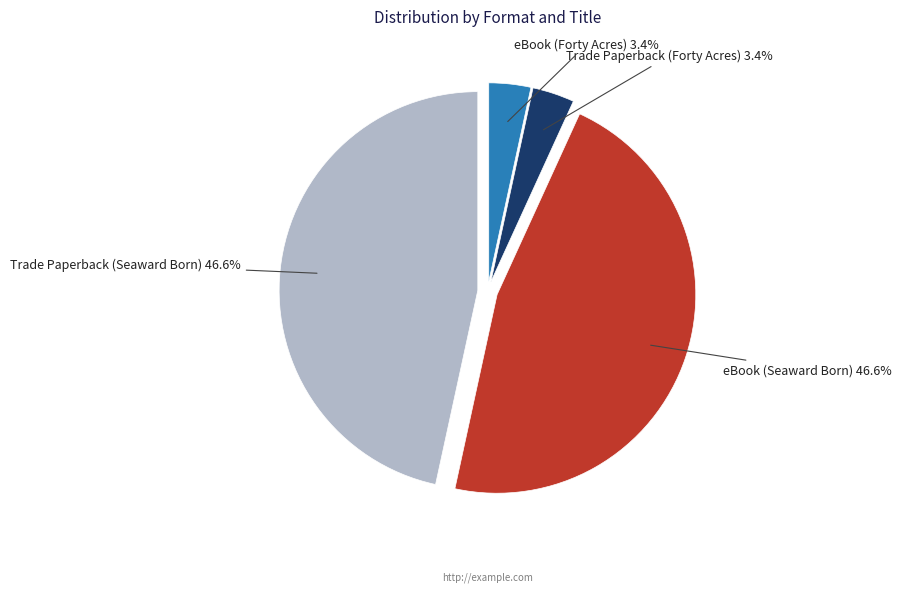

What portion of the pie excludes Trade Paperback (Seaward Born)?

53.4%